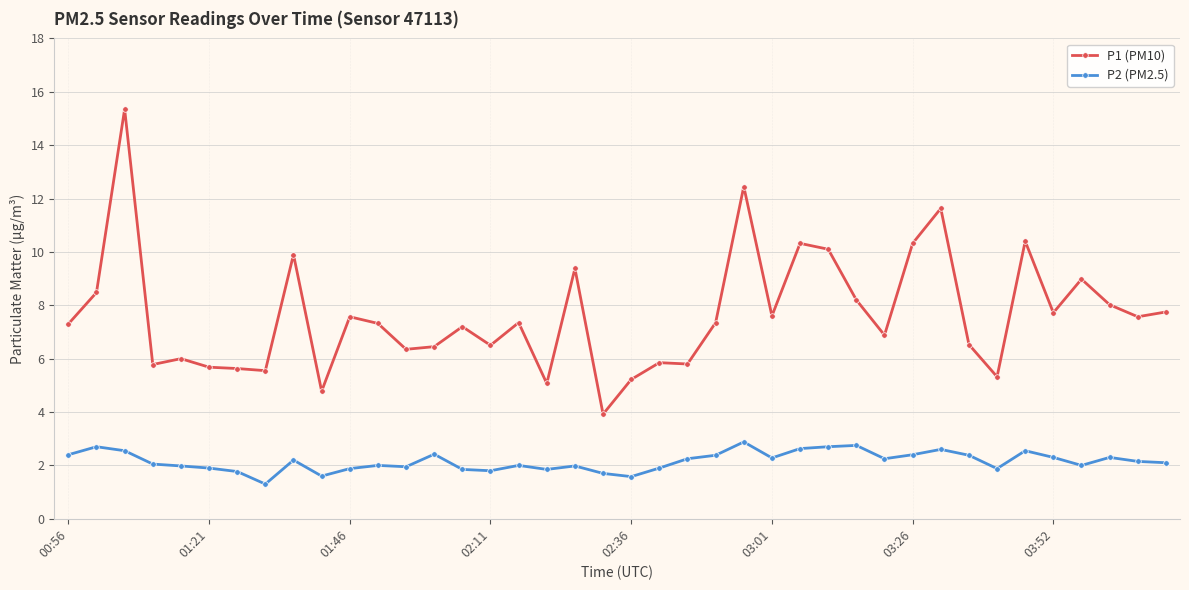

True or false: P2 (PM2.5) and P1 (PM10) intersect in this chart.

False